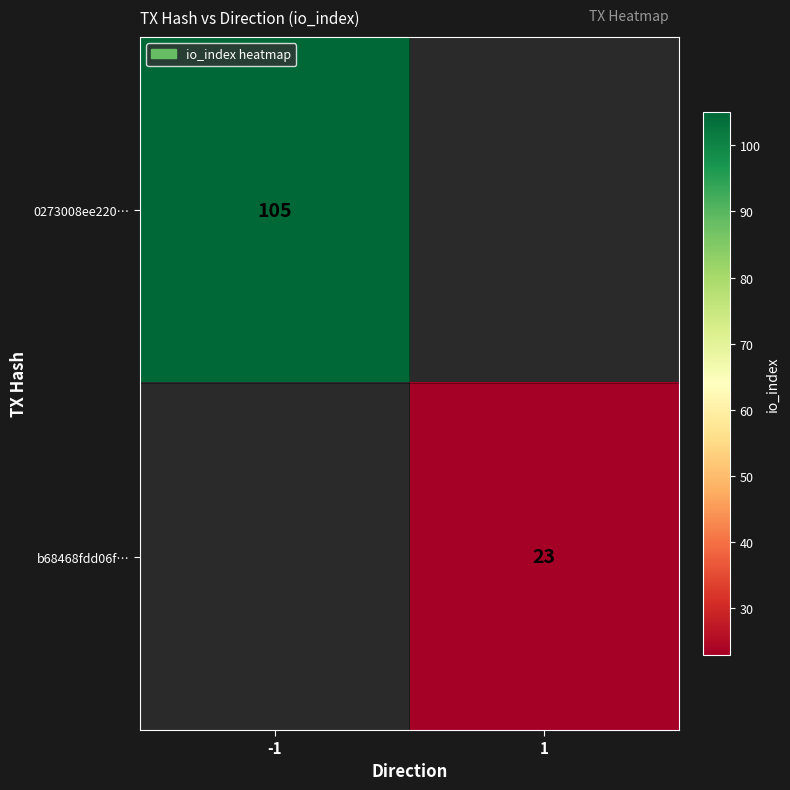

Is the value of b68468fdd06f… at 1 greater than the value of 0273008ee220… at -1?

No